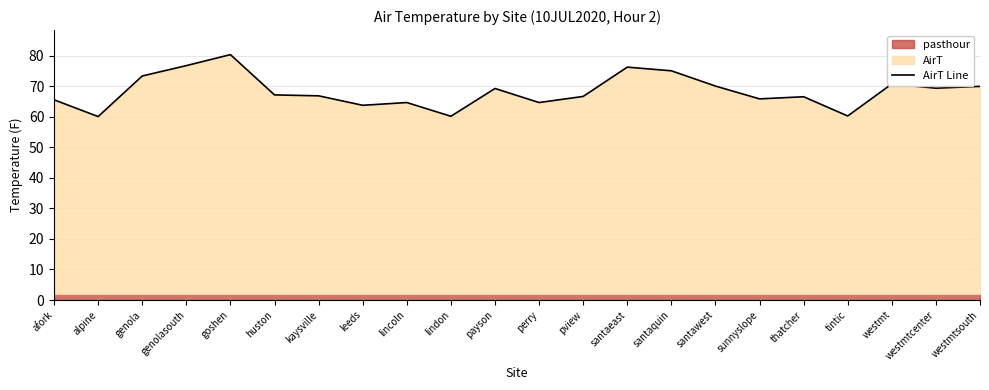

List the labels in order of value, largest first.

goshen, genolasouth, santaeast, santaquin, genola, westmt, santawest, westmtsouth, westmtcenter, payson, huston, kaysville, pview, thatcher, sunnyslope, afork, lincoln, perry, leeds, tintic, lindon, alpine